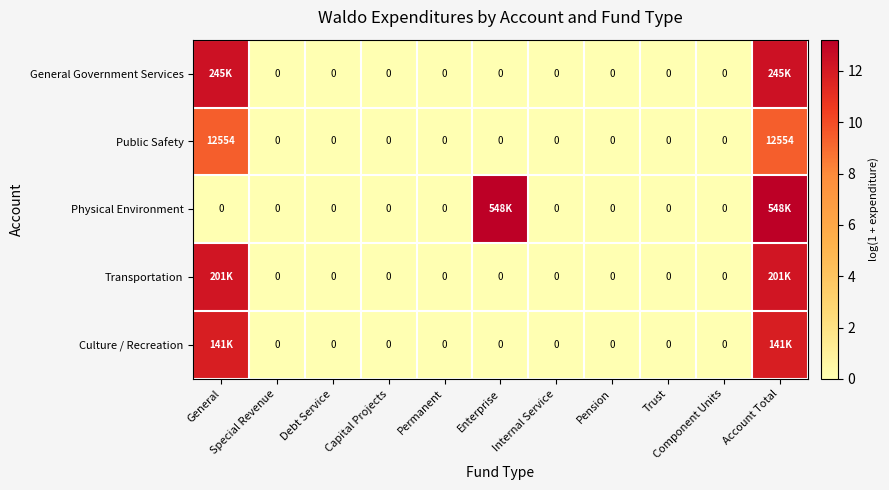

Which series has the largest total across all categories?

Physical Environment